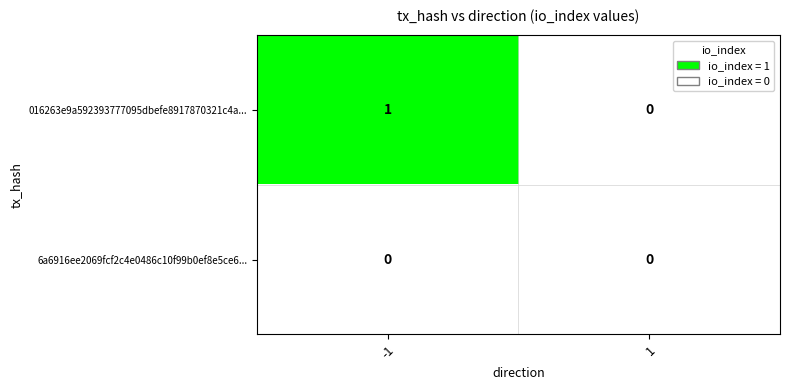

At which category is the sum across all series the highest?

-1